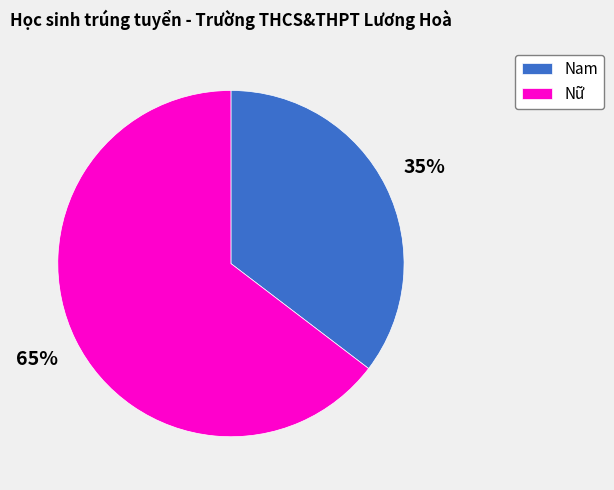

Combined, do Nữ and Nam account for over 50%?

Yes